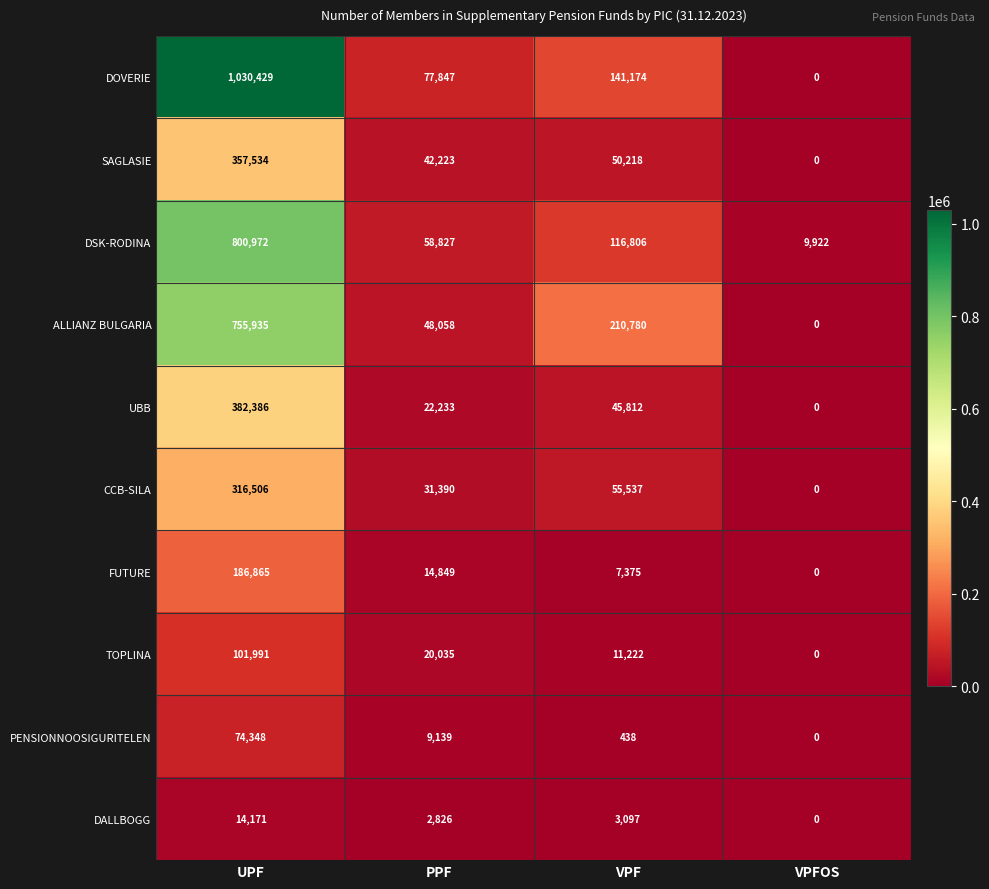

Between PPF and VPFOS, which series saw the biggest shift?

DOVERIE